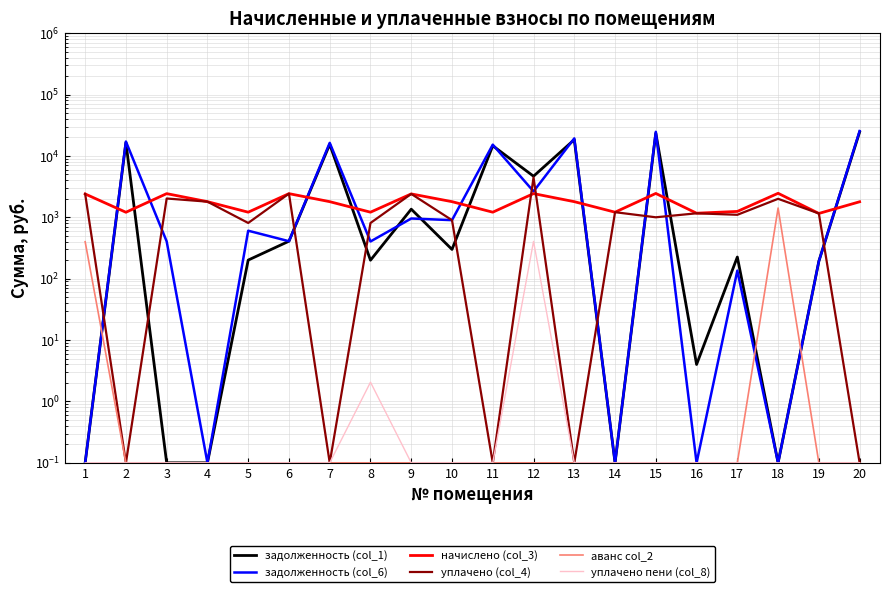

Reading left to right, transcribe all the data shown in this chart.

задолженность (col_1): 0.1	16541.2	0.1	0.1	200.8	407.8	15422.0	199.8	1356.2	299.5	14639.3	4669.3	18407.1	0.1	23474.7	4.0	225.2	0.1	192.5	24523.3
задолженность (col_6): 0.1	17145.0	404.8	0.1	604.5	407.8	16320.5	403.7	955.5	898.6	15244.8	2642.2	19305.7	0.1	24697.9	0.1	135.2	0.1	192.5	25418.4
начислено (col_3): 2400.8	1207.4	2428.9	1797.1	1211.0	2428.9	1797.1	1211.0	2404.4	1797.1	1211.0	2432.5	1797.1	1211.0	2446.5	1165.3	1246.1	2460.5	1154.8	1790.1
уплачено (col_4): 2400.8	0.1	2024.1	1797.6	808.3	2428.9	0.1	807.3	2404.4	897.6	0.1	4459.5	0.1	1211.0	1000.0	1161.5	1098.0	2000.0	1154.8	0.1
аванс col_2: 400.1	0.1	0.1	0.1	0.1	0.1	0.1	0.1	0.1	0.1	0.1	0.1	0.1	0.1	0.1	0.1	0.1	1415.2	0.1	0.1
уплачено пени (col_8): 0.1	0.1	0.1	0.1	0.1	0.1	0.1	2.1	0.1	0.1	0.1	405.5	0.1	0.1	0.1	0.1	0.1	0.1	0.1	0.1